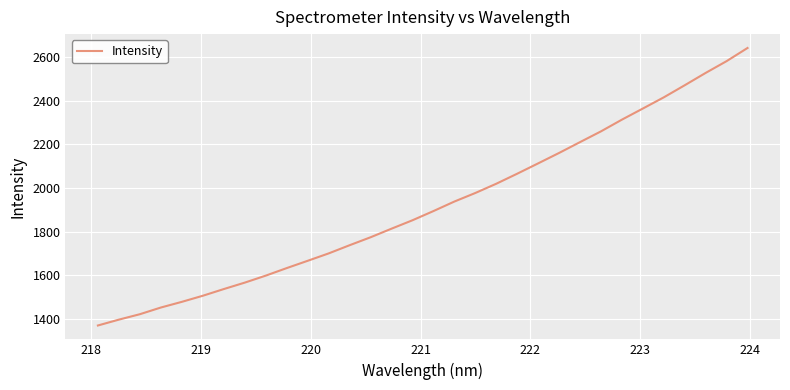

Reading left to right, transcribe all the data shown in this chart.

1369.3	1396.1	1421.0	1451.6	1477.7	1505.7	1536.4	1565.9	1597.9	1632.5	1666.0	1699.9	1737.5	1773.9	1813.4	1852.0	1894.1	1937.9	1977.2	2019.6	2065.7	2113.1	2160.9	2210.6	2259.9	2313.7	2364.7	2416.0	2471.5	2528.1	2582.1	2642.5